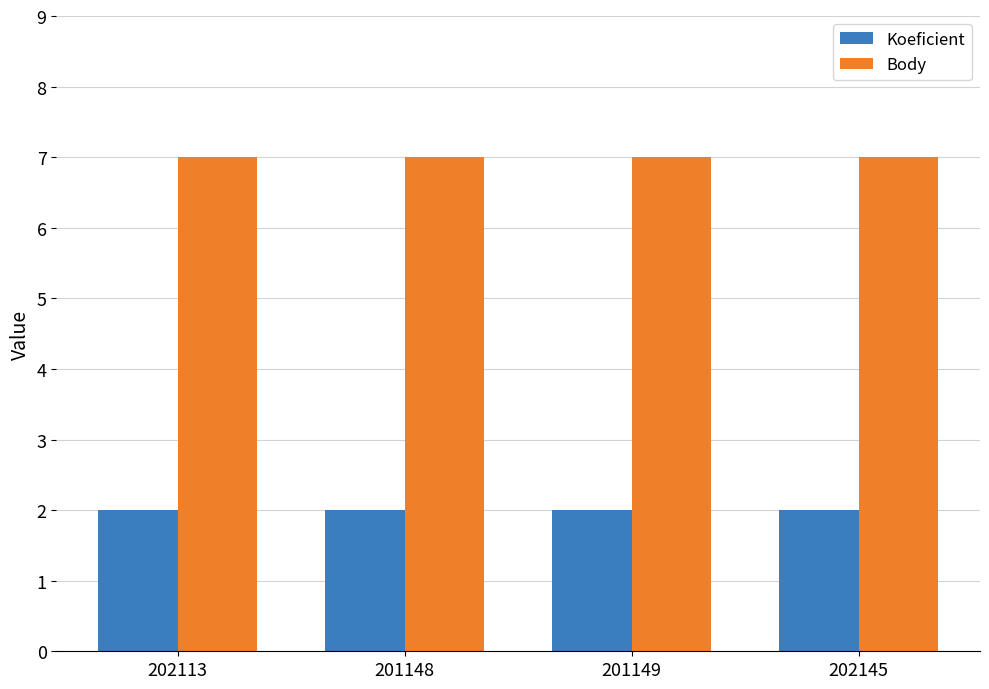

What is the total value across all series at 202145?

9